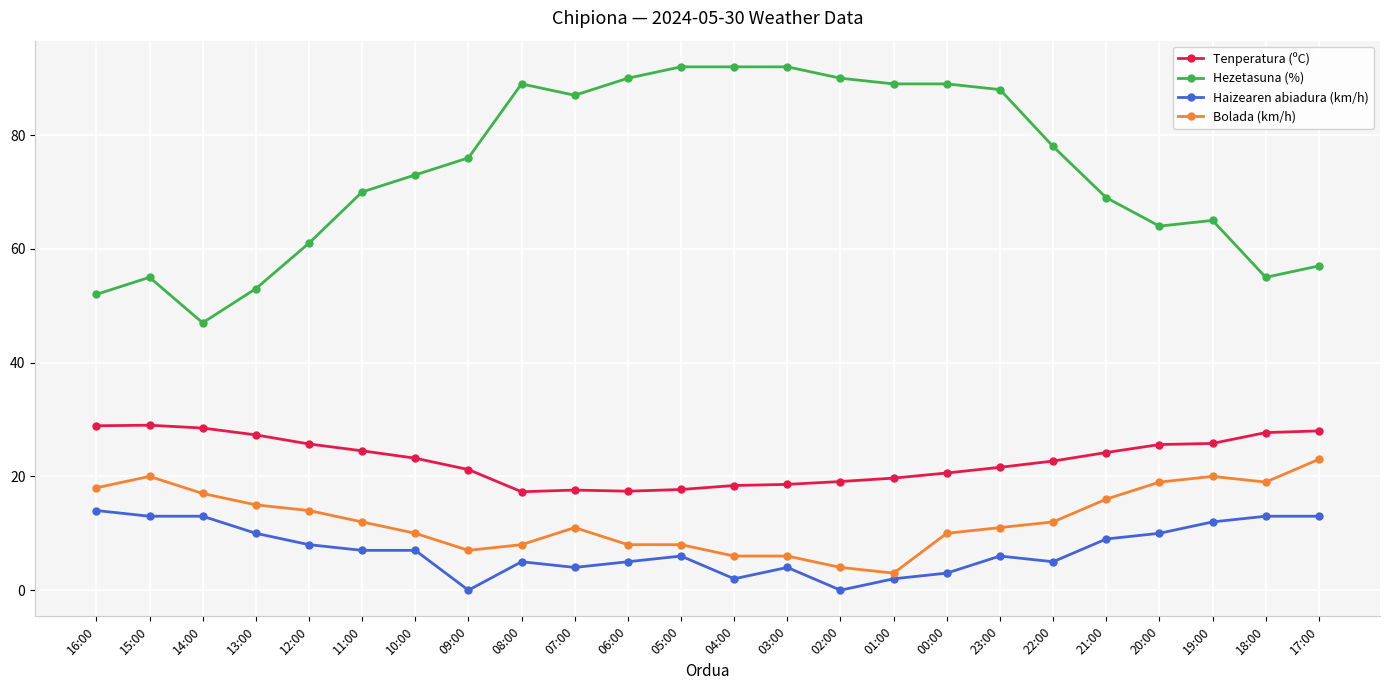

Which series has the widest spread of values?

Hezetasuna (%)